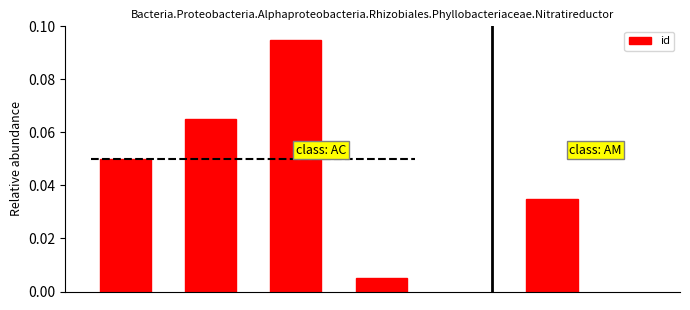

Are the bars horizontal?

No